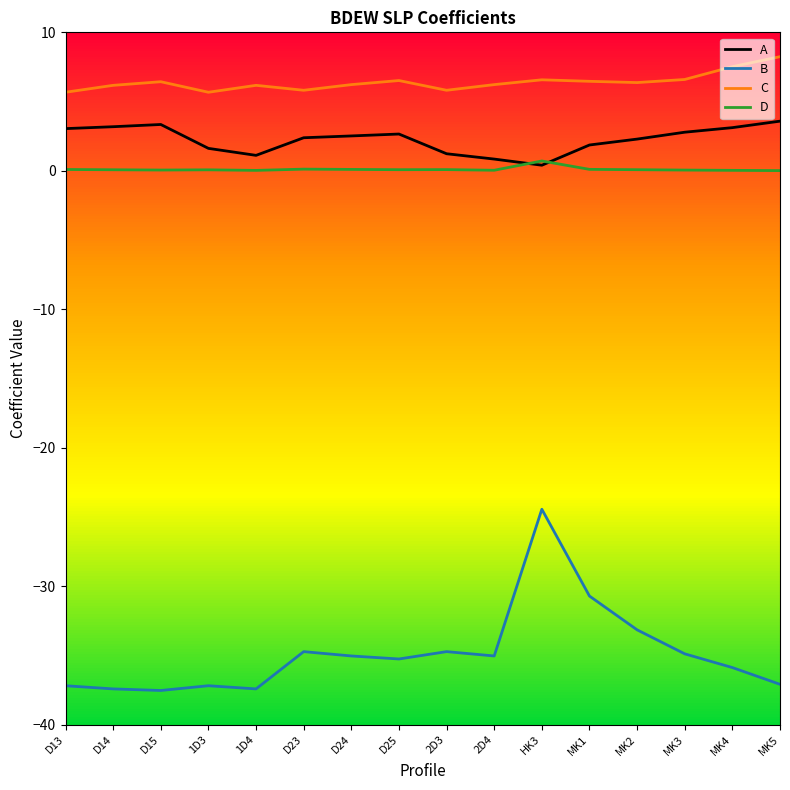

Which series has the widest spread of values?

B